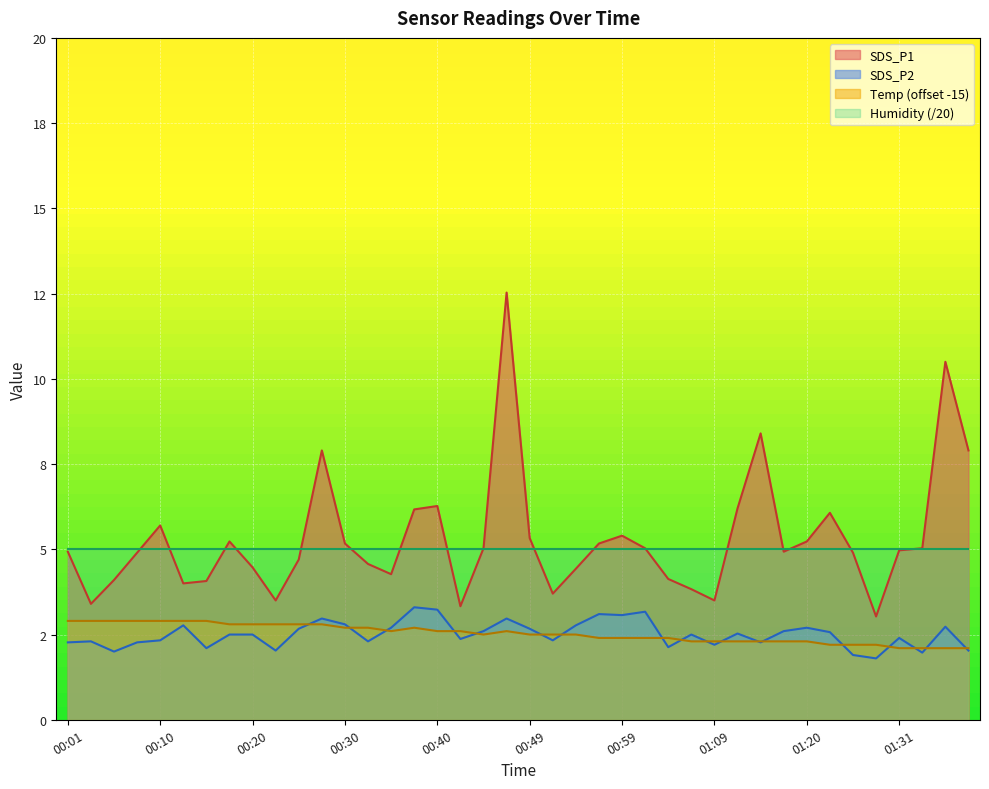

What are all the series names shown in the legend?

SDS_P1, SDS_P2, Temp (offset -15), Humidity (/20)